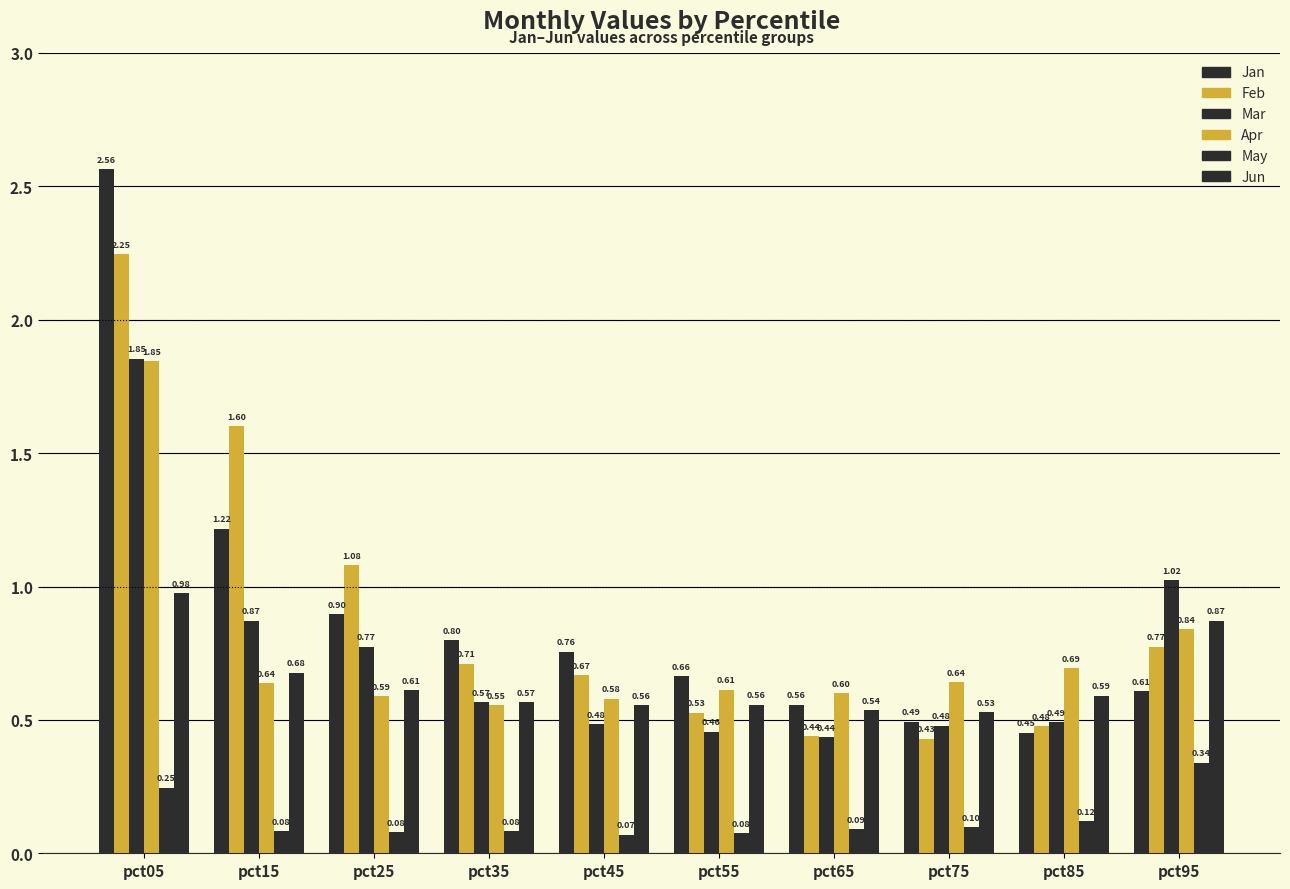

Reading right to left, list all the values displayed in this chart.

Jan: pct95=0.6	pct85=0.5	pct75=0.5	pct65=0.6	pct55=0.7	pct45=0.8	pct35=0.8	pct25=0.9	pct15=1.2	pct05=2.6
Feb: pct95=0.8	pct85=0.5	pct75=0.4	pct65=0.4	pct55=0.5	pct45=0.7	pct35=0.7	pct25=1.1	pct15=1.6	pct05=2.2
Mar: pct95=1.0	pct85=0.5	pct75=0.5	pct65=0.4	pct55=0.5	pct45=0.5	pct35=0.6	pct25=0.8	pct15=0.9	pct05=1.9
Apr: pct95=0.8	pct85=0.7	pct75=0.6	pct65=0.6	pct55=0.6	pct45=0.6	pct35=0.6	pct25=0.6	pct15=0.6	pct05=1.8
May: pct95=0.3	pct85=0.1	pct75=0.1	pct65=0.1	pct55=0.1	pct45=0.1	pct35=0.1	pct25=0.1	pct15=0.1	pct05=0.2
Jun: pct95=0.9	pct85=0.6	pct75=0.5	pct65=0.5	pct55=0.6	pct45=0.6	pct35=0.6	pct25=0.6	pct15=0.7	pct05=1.0